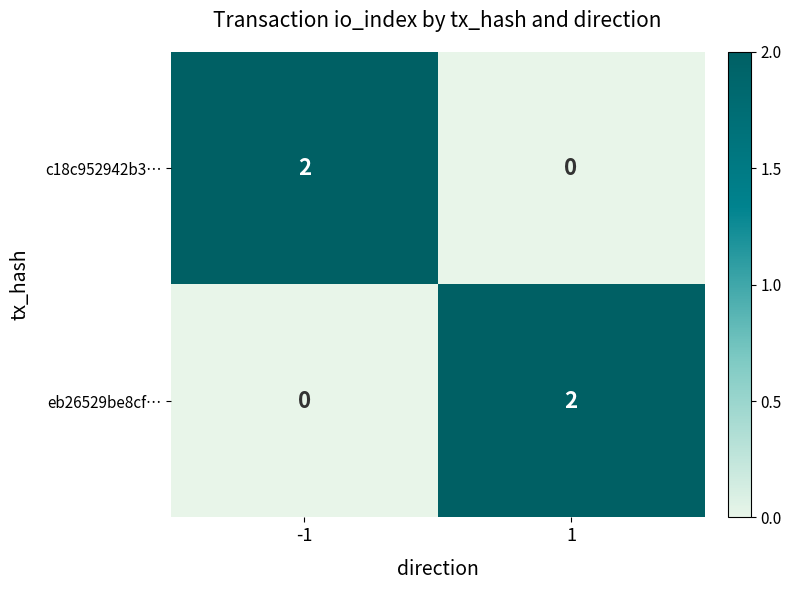

Reading right to left, transcribe all the data shown in this chart.

c18c952942b3…: 1=0	-1=2
eb26529be8cf…: 1=2	-1=0